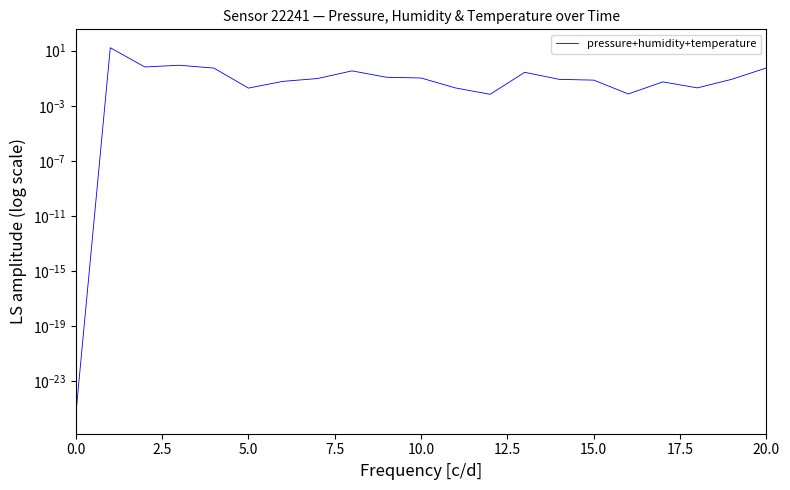

What is the difference between the maximum and minimum values?

16.5